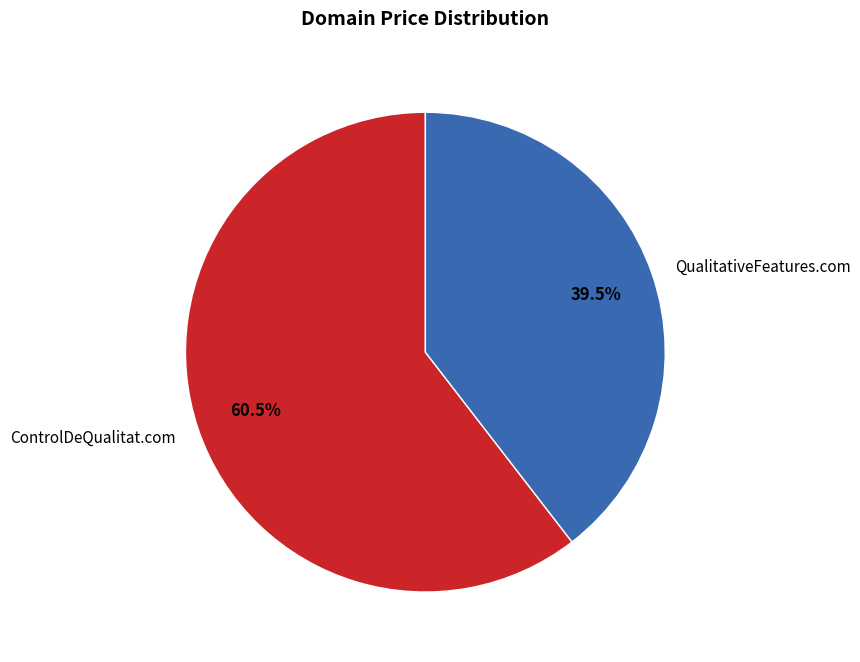

Does QualitativeFeatures.com account for over 50% of the chart?

No